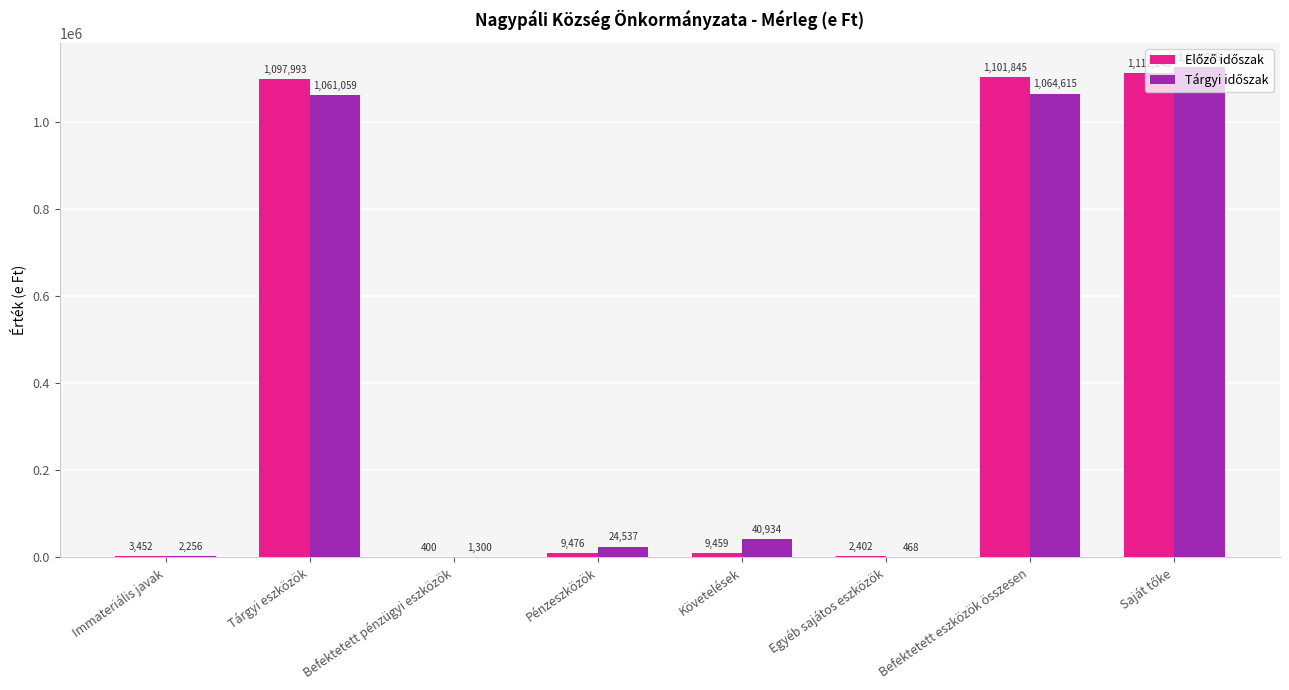

What is the greatest value displayed?

1124889